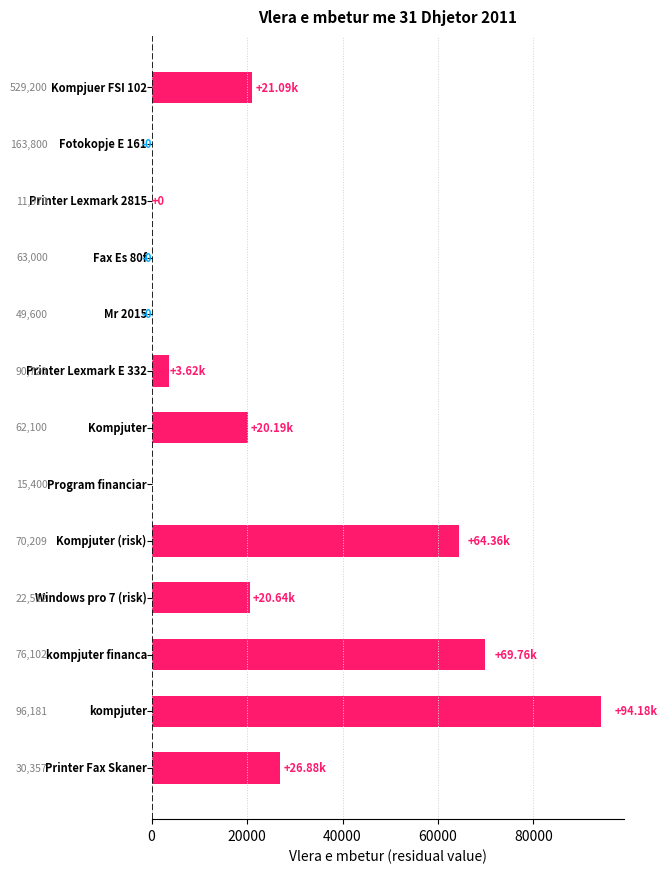

What is the sum of all values?

320714.3